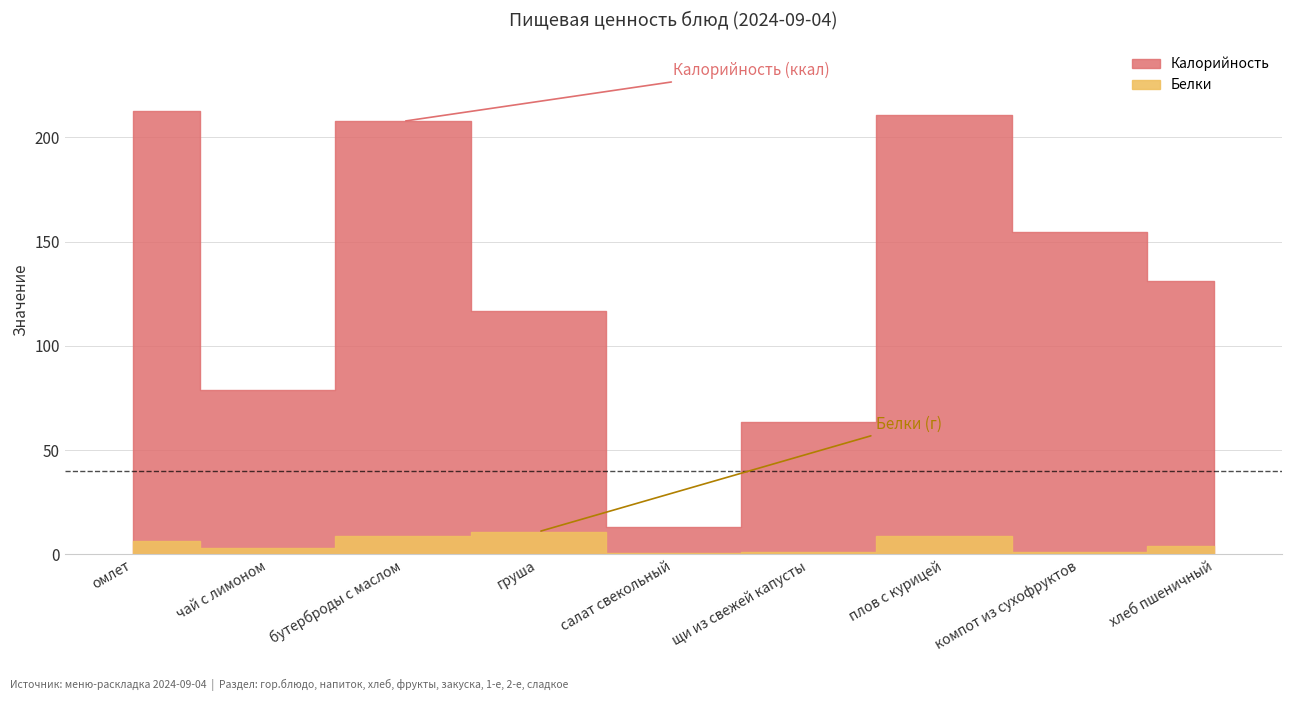

Rank the series by their maximum value, from highest to lowest.

Калорийность, Белки